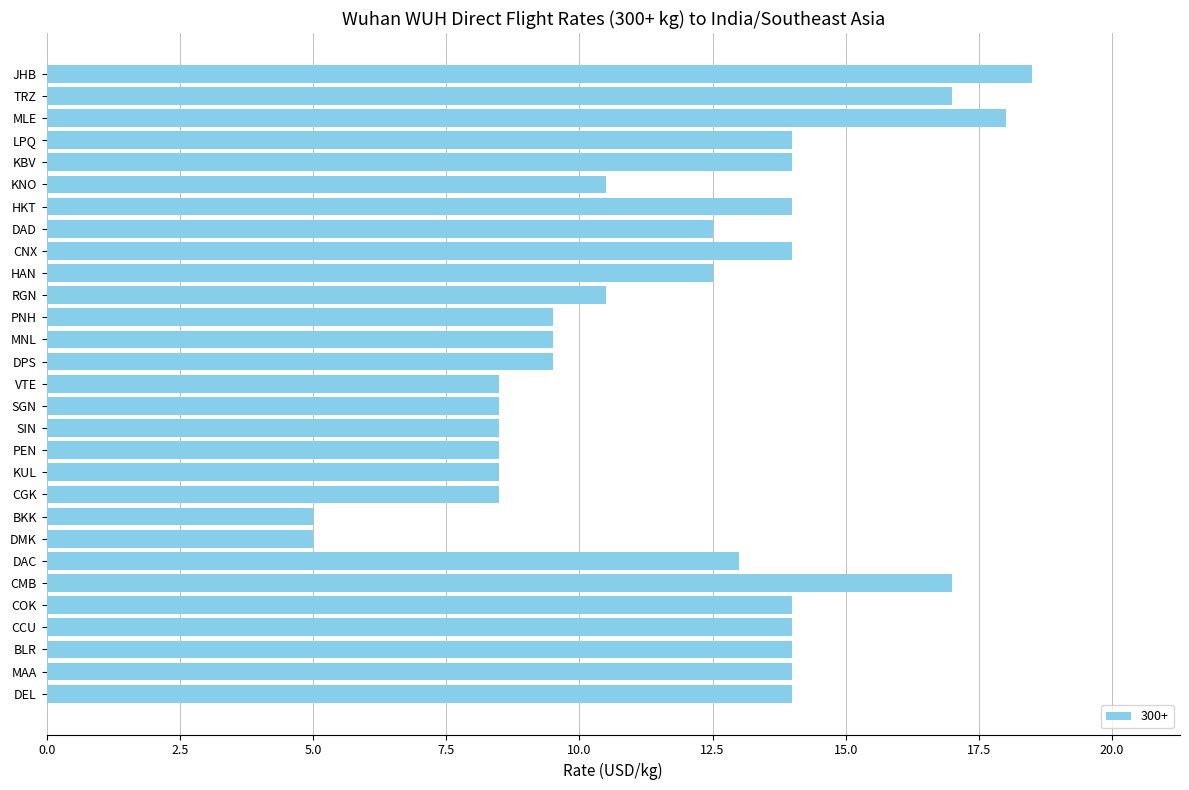

Reading top to bottom, list all the values displayed in this chart.

JHB=18.5	TRZ=17.0	MLE=18.0	LPQ=14.0	KBV=14.0	KNO=10.5	HKT=14.0	DAD=12.5	CNX=14.0	HAN=12.5	RGN=10.5	PNH=9.5	MNL=9.5	DPS=9.5	VTE=8.5	SGN=8.5	SIN=8.5	PEN=8.5	KUL=8.5	CGK=8.5	BKK=5.0	DMK=5.0	DAC=13.0	CMB=17.0	COK=14.0	CCU=14.0	BLR=14.0	MAA=14.0	DEL=14.0